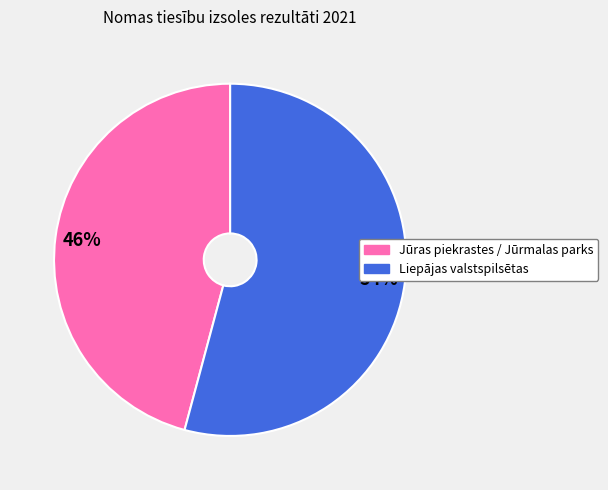

The Liepājas valstspilsētas slice represents 54% of the pie. True or false?

True